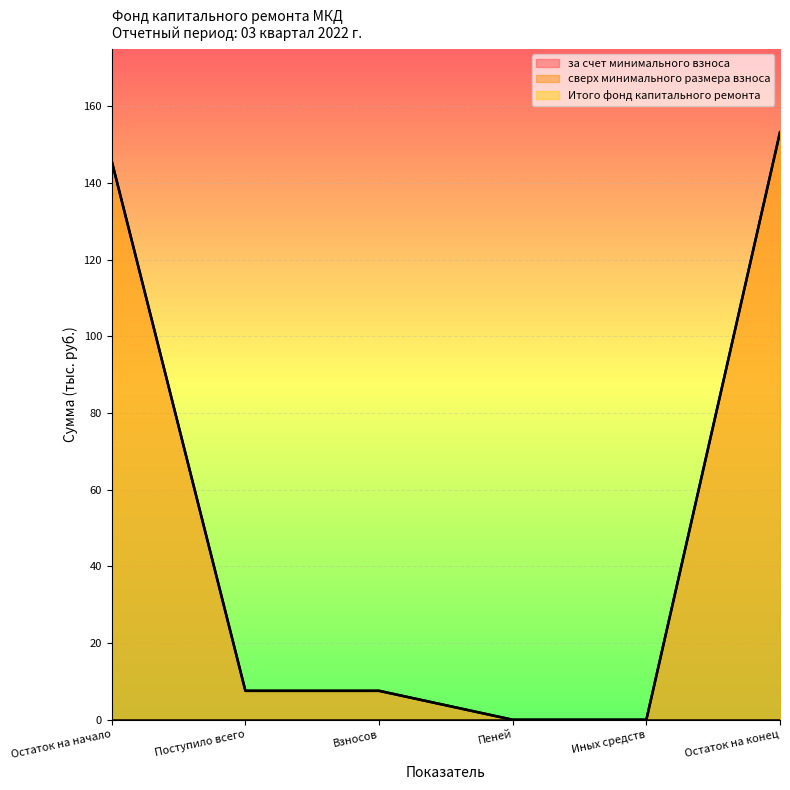

True or false: Итого фонд капитального ремонта and за счет минимального взноса cross at least once.

False